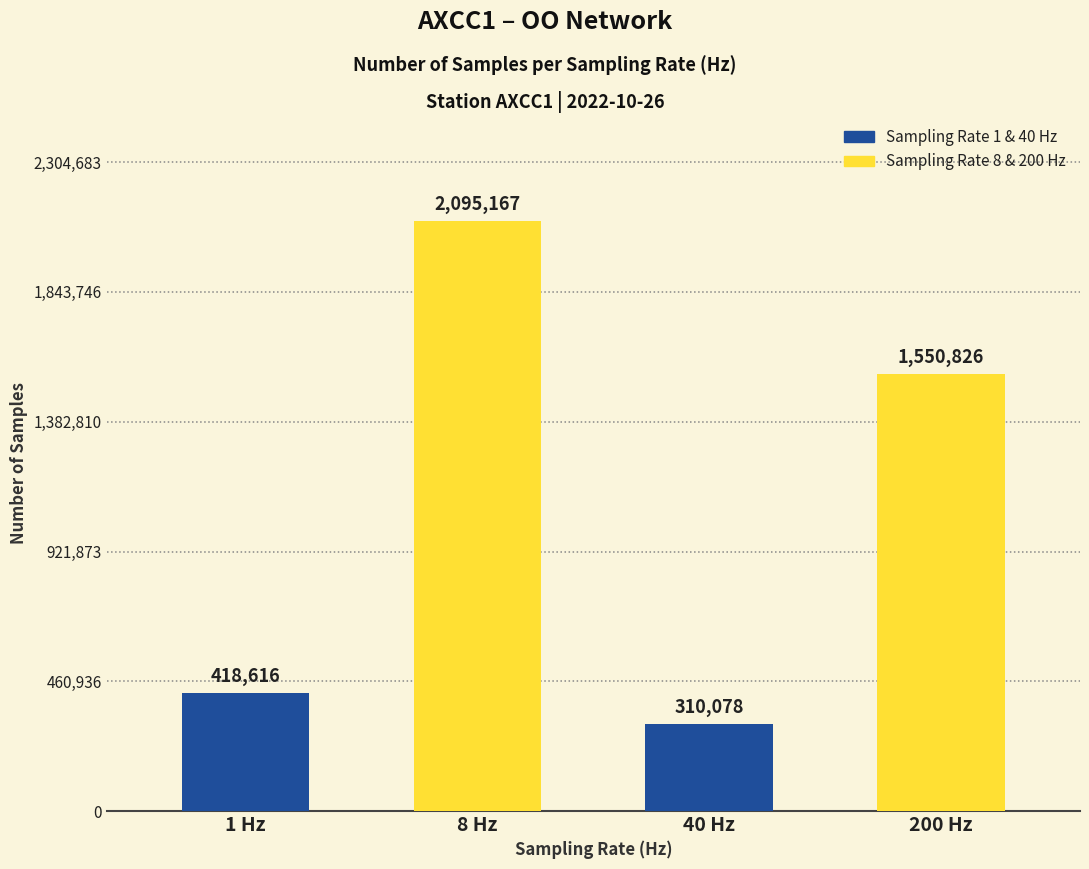

What is the change in value from 1 Hz to 40 Hz?

-108538